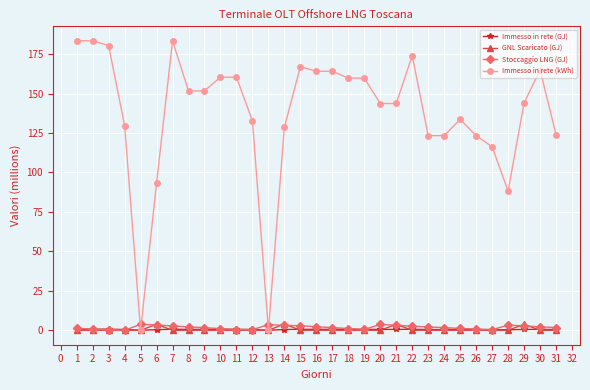

The value of GNL Scaricato (GJ) at 20 is 0.0. True or false?

True